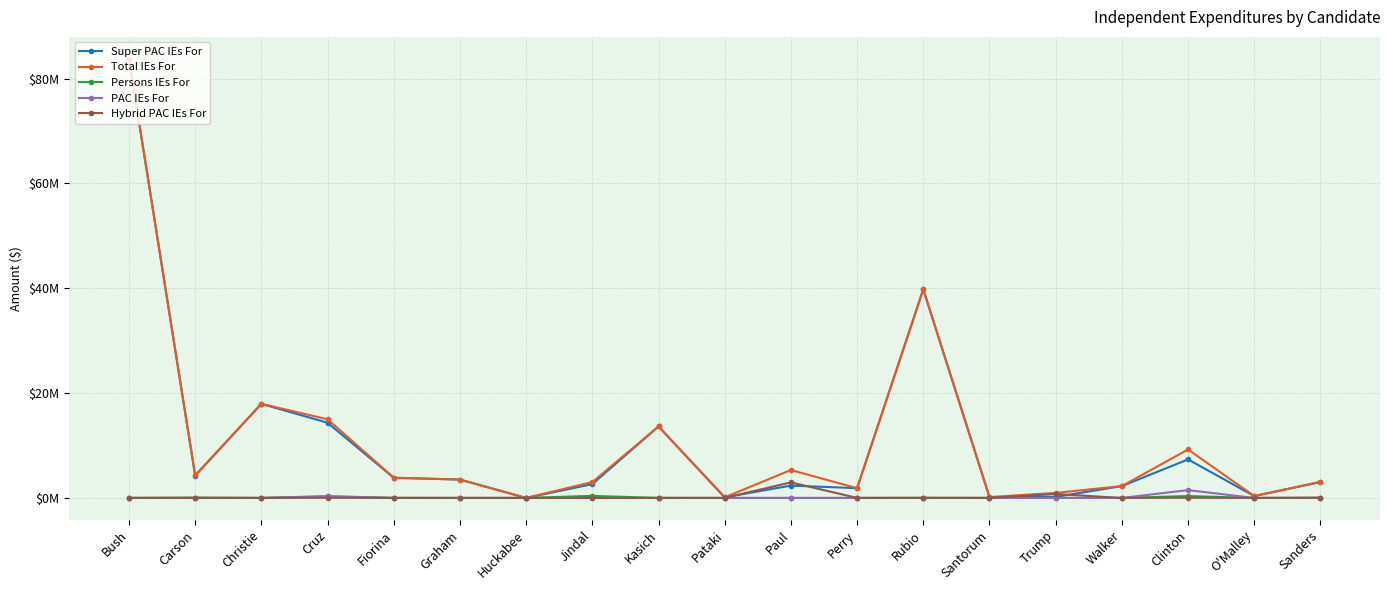

What is the sum of the Hybrid PAC IEs For values at Trump and Sanders?

798878.2